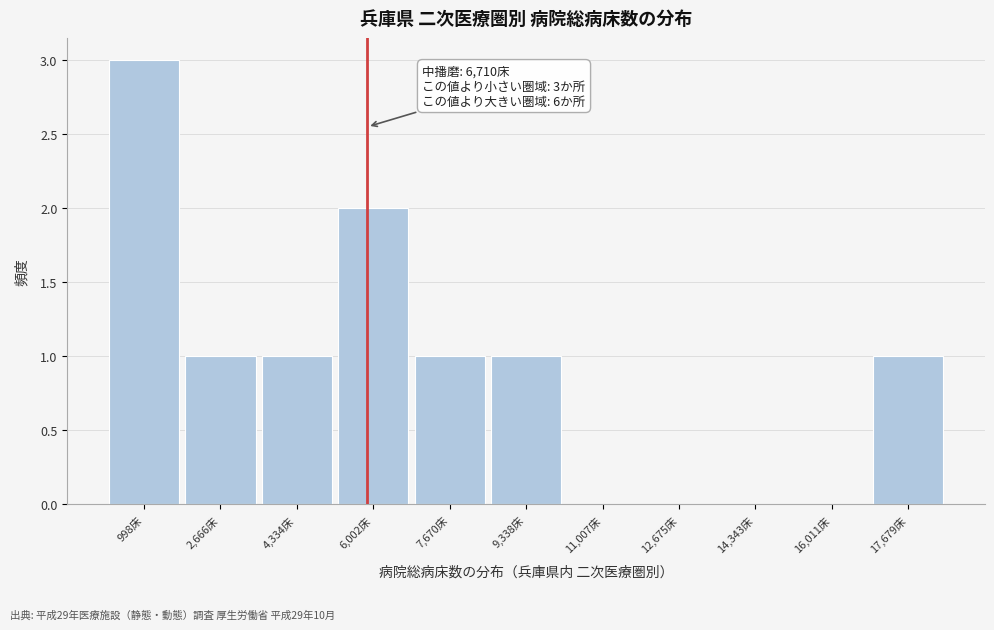

Reading left to right, what are all the values shown in this chart?

998床=3	2,666床=1	4,334床=1	6,002床=2	7,670床=1	9,338床=1	11,007床=0	12,675床=0	14,343床=0	16,011床=0	17,679床=1